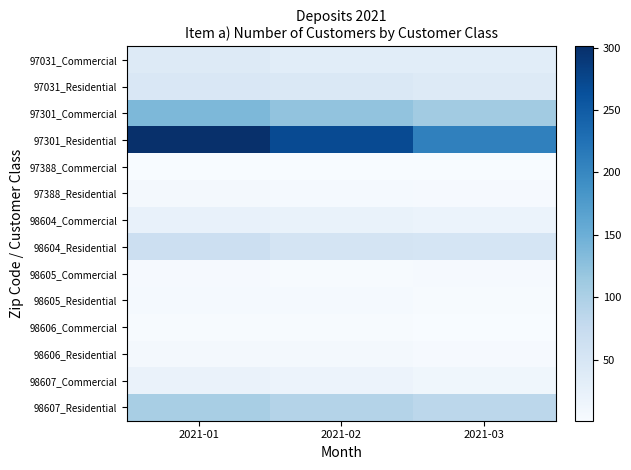

Reading right to left, transcribe all the data shown in this chart.

97031_Commercial: 2021-03=33	2021-02=33	2021-01=40
97031_Residential: 2021-03=39	2021-02=44	2021-01=46
97301_Commercial: 2021-03=109	2021-02=122	2021-01=138
97301_Residential: 2021-03=208	2021-02=270	2021-01=301
97388_Commercial: 2021-03=1	2021-02=1	2021-01=1
97388_Residential: 2021-03=4	2021-02=5	2021-01=7
98604_Commercial: 2021-03=19	2021-02=21	2021-01=24
98604_Residential: 2021-03=52	2021-02=53	2021-01=66
98605_Commercial: 2021-03=4	2021-02=3	2021-01=4
98605_Residential: 2021-03=3	2021-02=5	2021-01=5
98606_Commercial: 2021-03=2	2021-02=3	2021-01=3
98606_Residential: 2021-03=4	2021-02=6	2021-01=6
98607_Commercial: 2021-03=12	2021-02=18	2021-01=20
98607_Residential: 2021-03=85	2021-02=93	2021-01=104